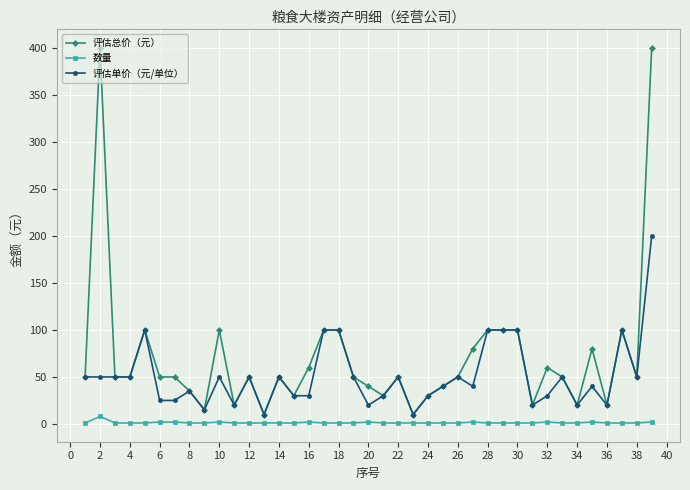

What are all the series names shown in the legend?

评估总价（元）, 数量, 评估单价（元/单位）